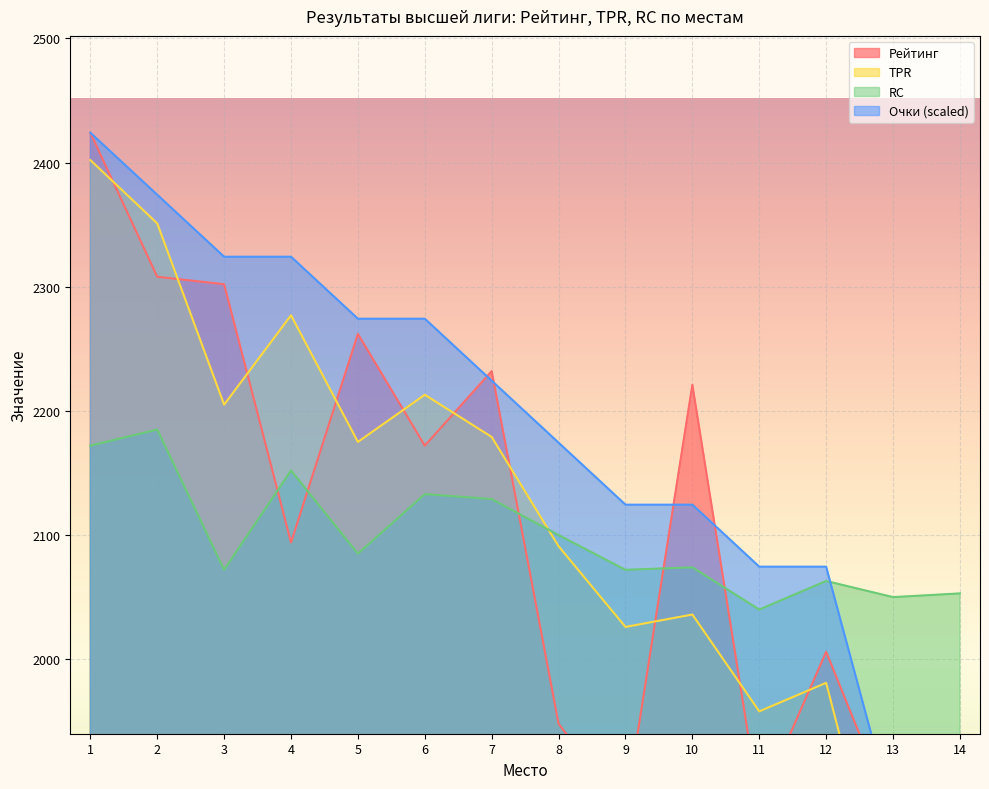

What is the difference between the Очки values at 8 and 13?

299.5